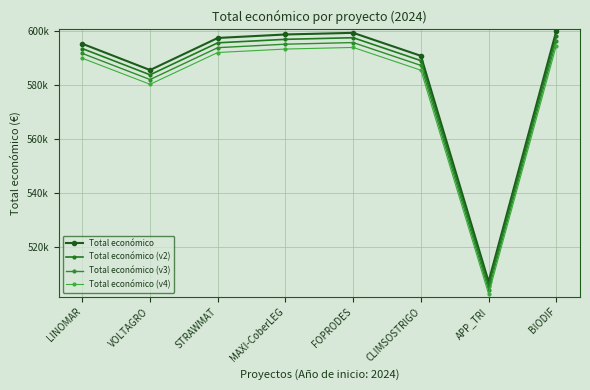

How many interior local valleys does the Total económico series have?

2